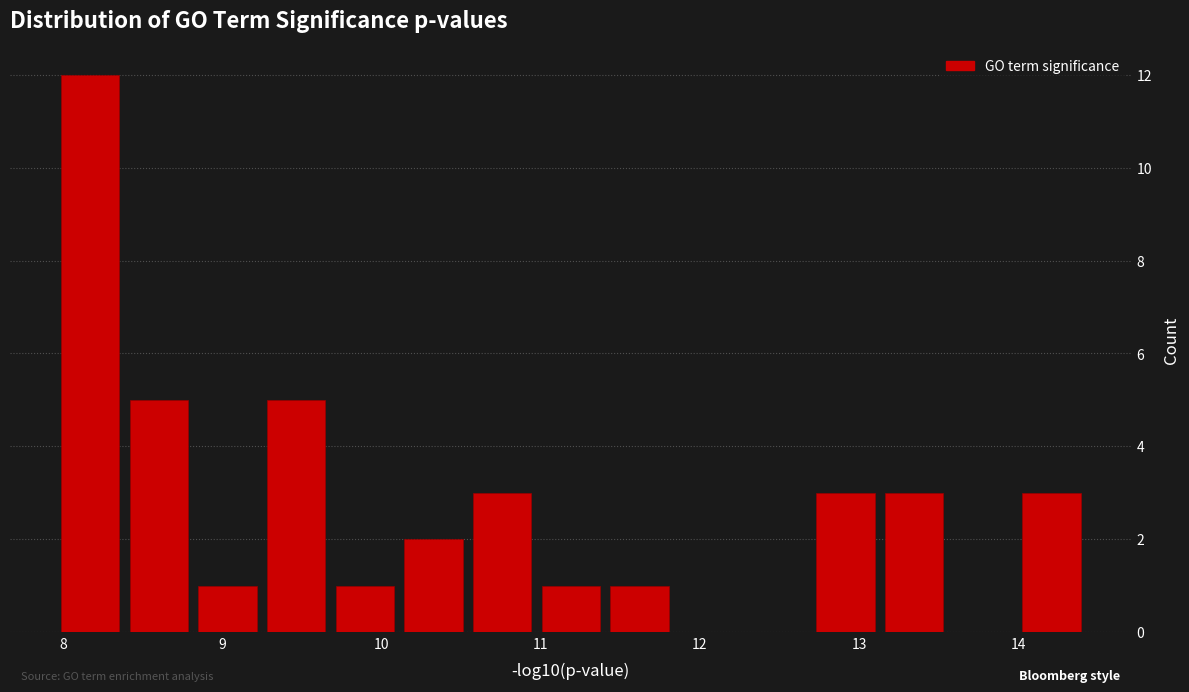

Reading left to right, transcribe this chart: for each bar, give the range it covers on the x-axis and its height. Neither the bar edges nor the heights are printed on the chart, so give them approximately, as read against the axes.

8.0 to 8.4: 12
8.4 to 8.8: 5
8.8 to 9.2: 1
9.2 to 9.7: 5
9.7 to 10.1: 1
10.1 to 10.5: 2
10.5 to 11.0: 3
11.0 to 11.4: 1
11.4 to 11.8: 1
11.8 to 12.3: 0
12.3 to 12.7: 0
12.7 to 13.1: 3
13.1 to 13.6: 3
13.6 to 14.0: 0
14.0 to 14.4: 3